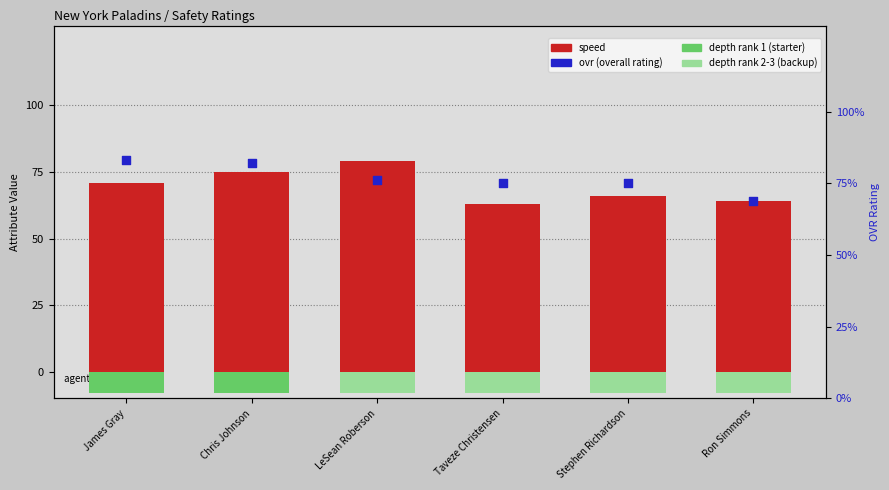

Which series contains the lowest Y value?

speed